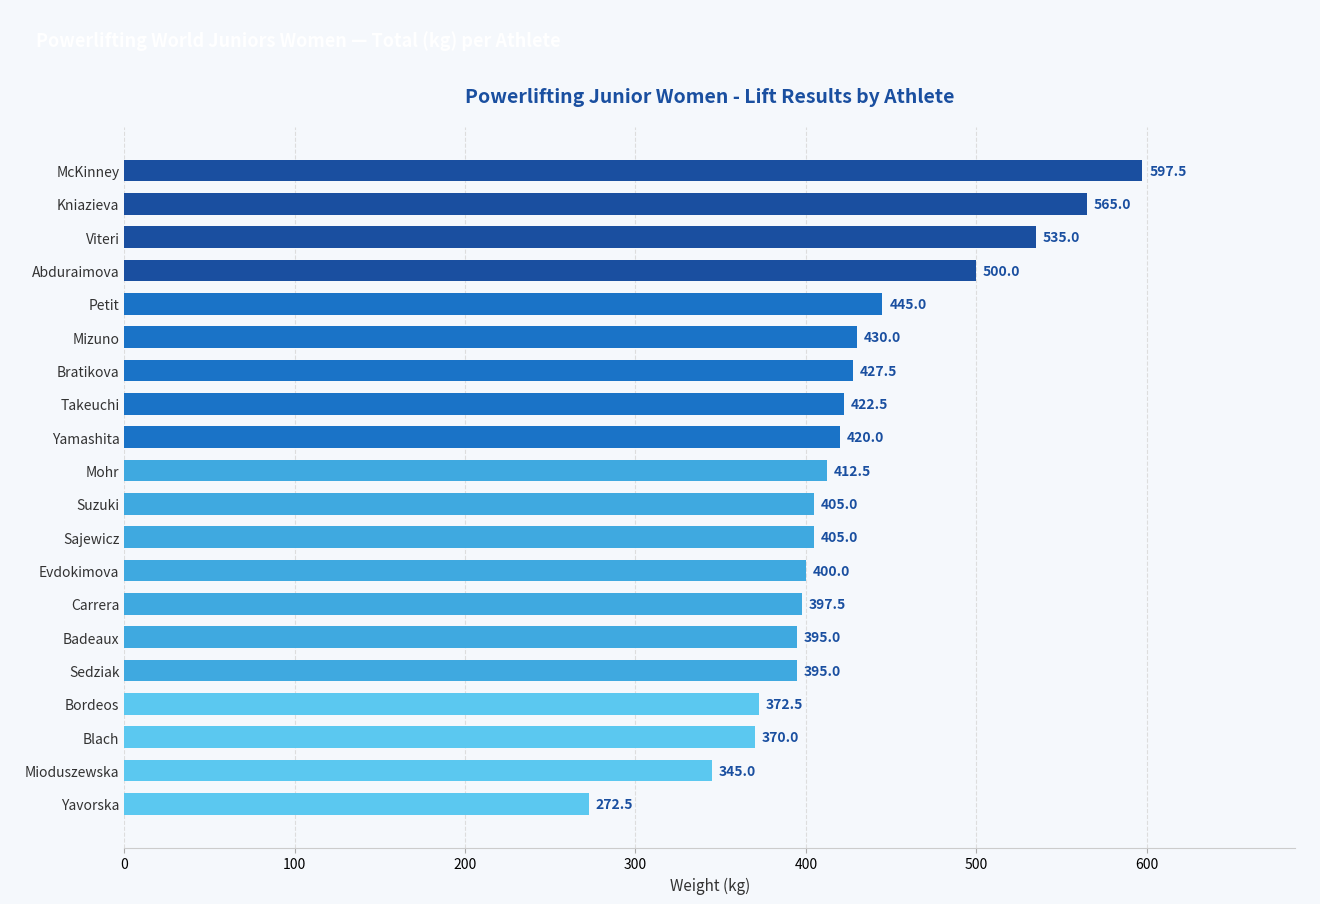

What is the difference between the maximum and second lowest values?

252.5